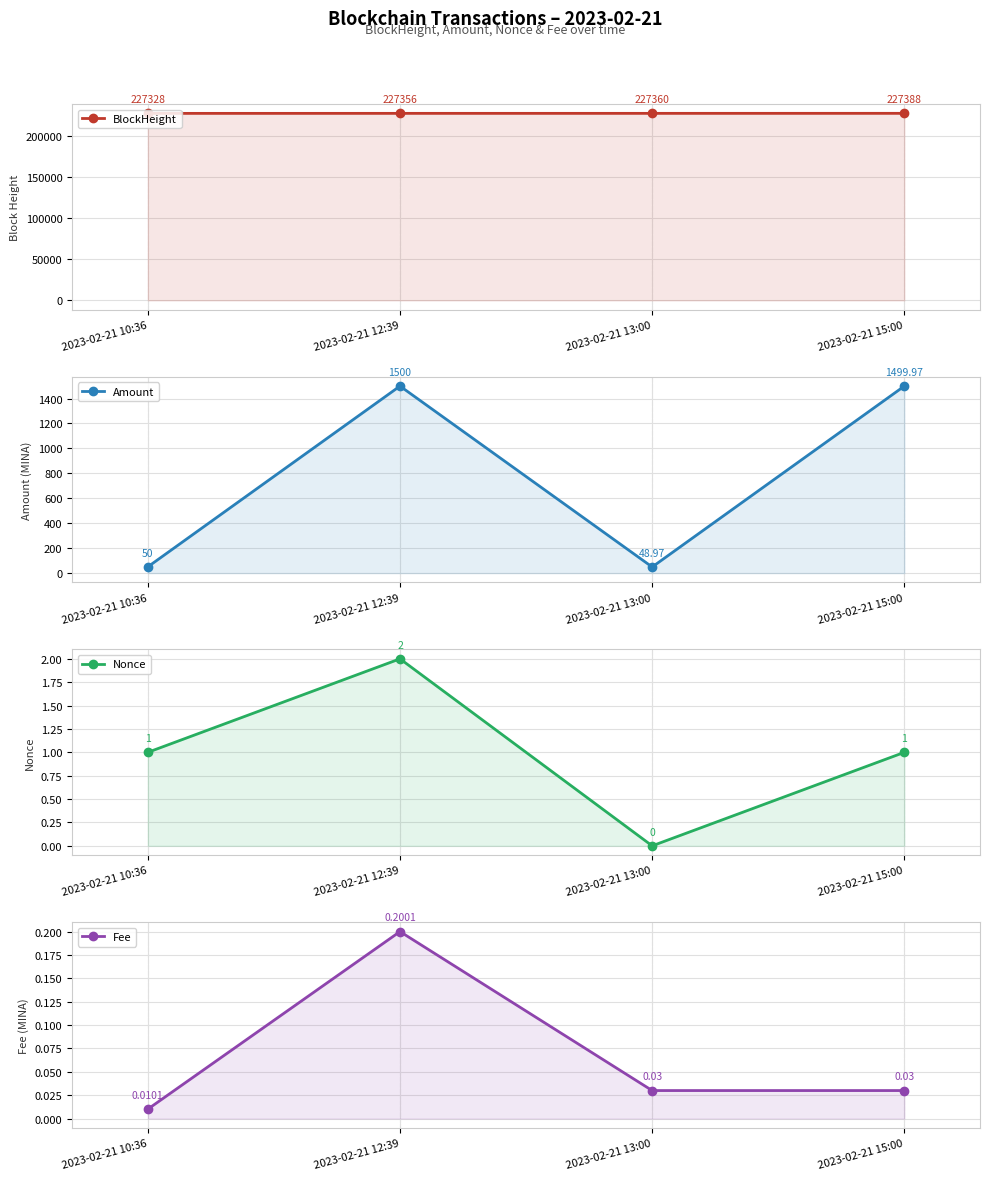

List the labels in order of Amount value, largest first.

2023-02-21 12:39, 2023-02-21 15:00, 2023-02-21 10:36, 2023-02-21 13:00